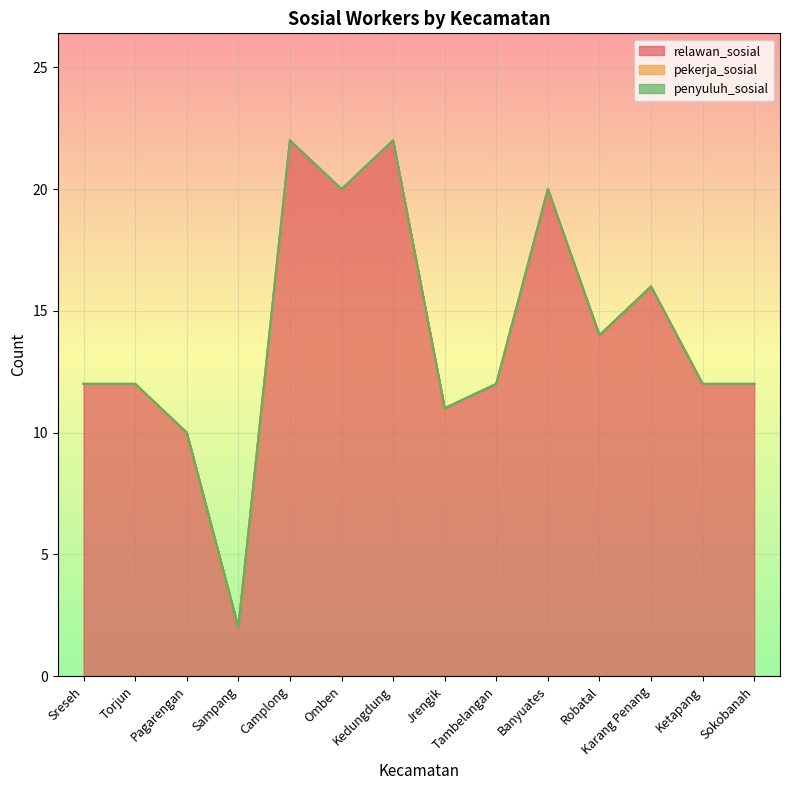

Reading left to right, what are all the values shown in this chart?

relawan_sosial: 12	12	10	2	22	20	22	11	12	20	14	16	12	12
pekerja_sosial: 0	0	0	0	0	0	0	0	0	0	0	0	0	0
penyuluh_sosial: 0	0	0	0	0	0	0	0	0	0	0	0	0	0